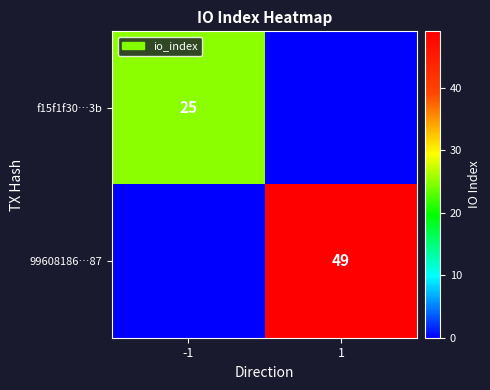

What is the difference between the highest and lowest values at 1?

49